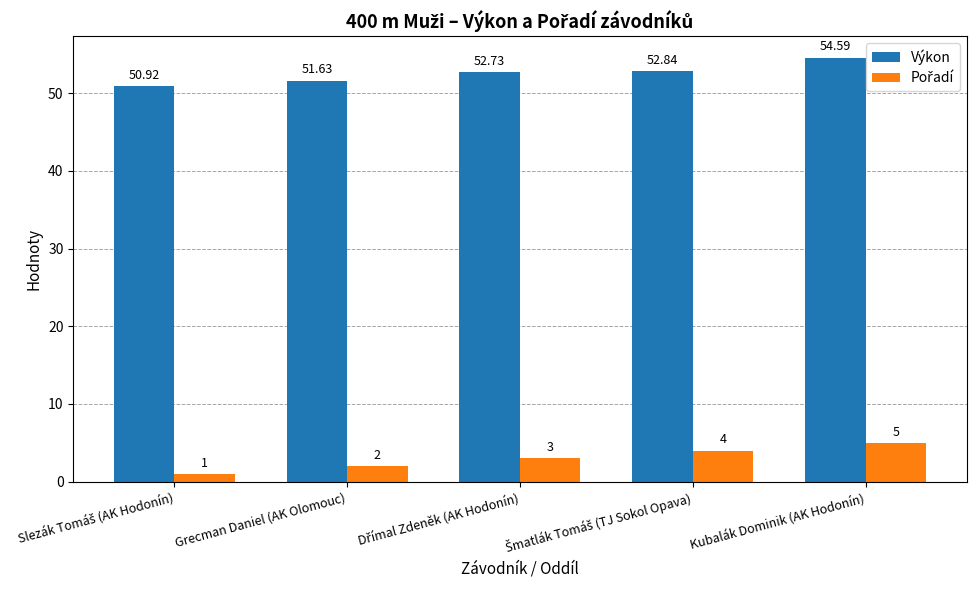

What is the value of the Výkon bar at the 1st from the left?

50.9